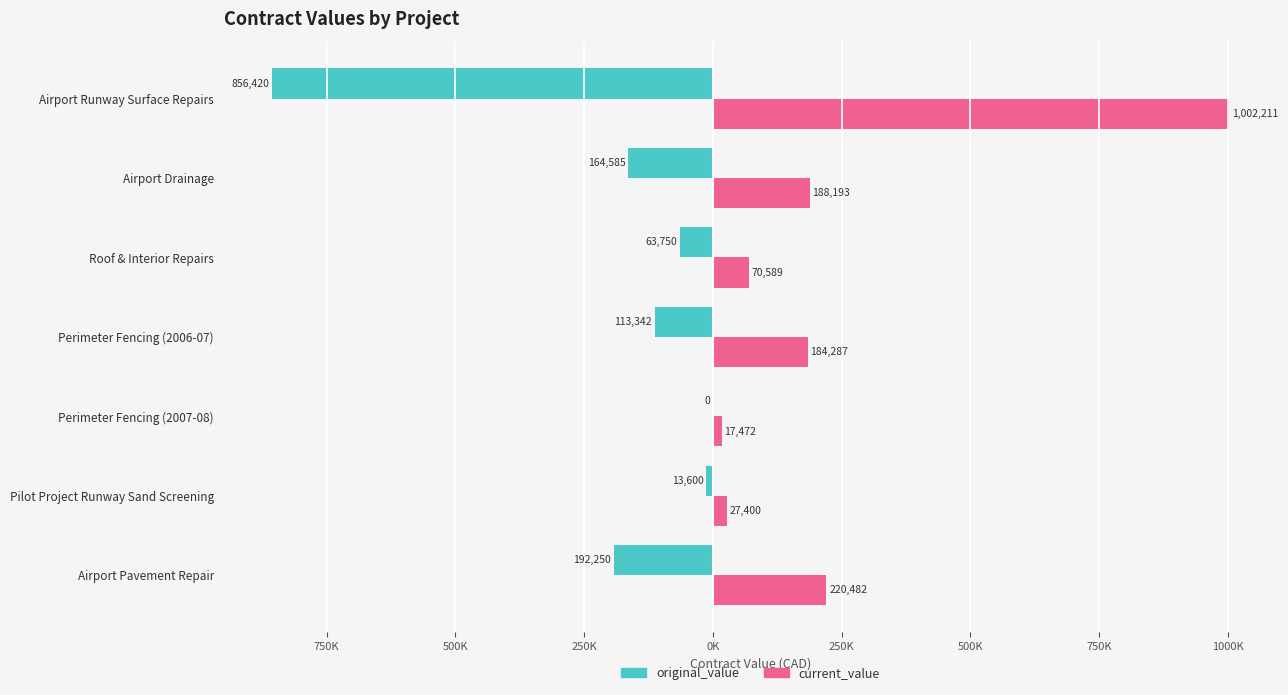

What are all the series names shown in the legend?

original_value, current_value